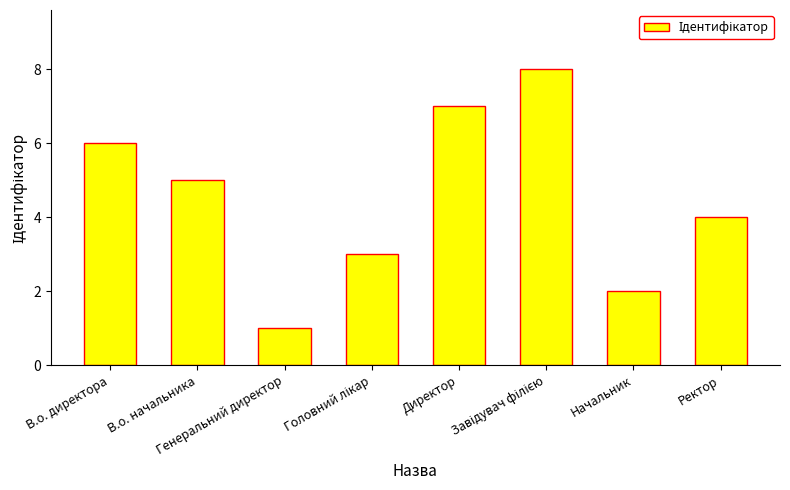

The chart shows a value of 11 at Директор. True or false?

False